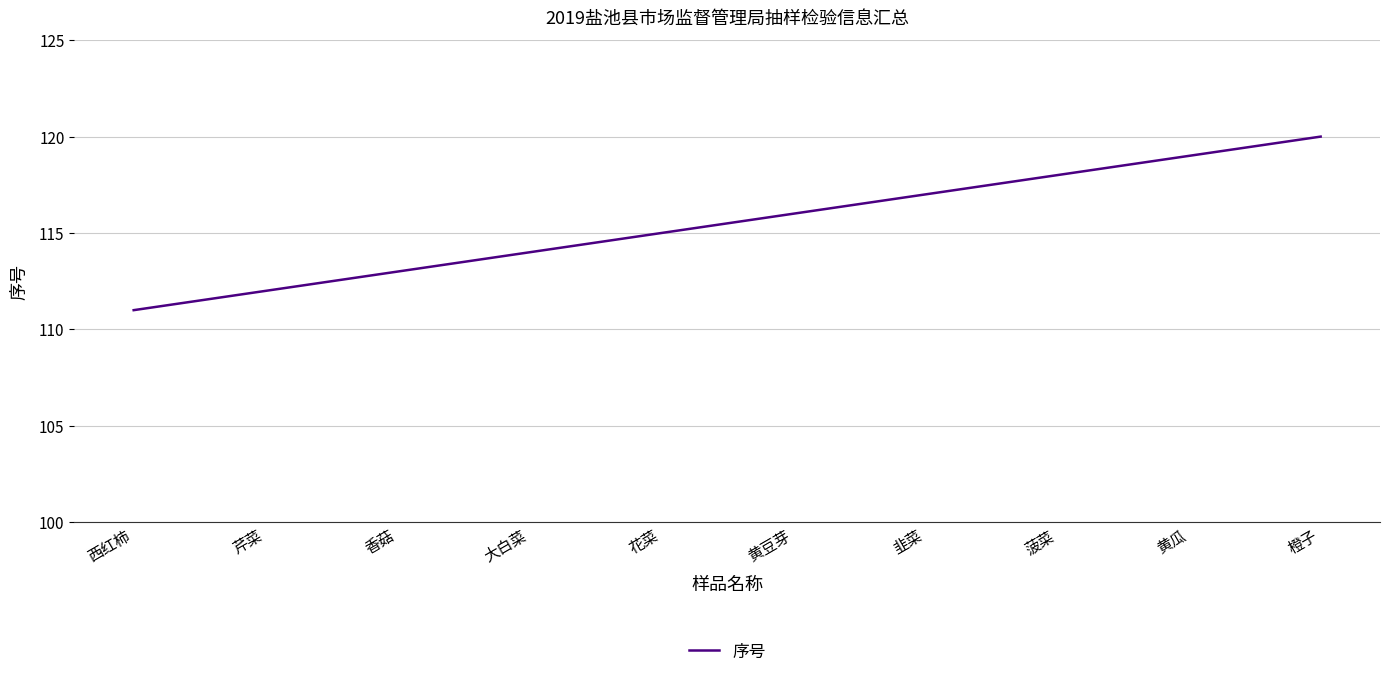

What is the maximum value shown in the chart?

120